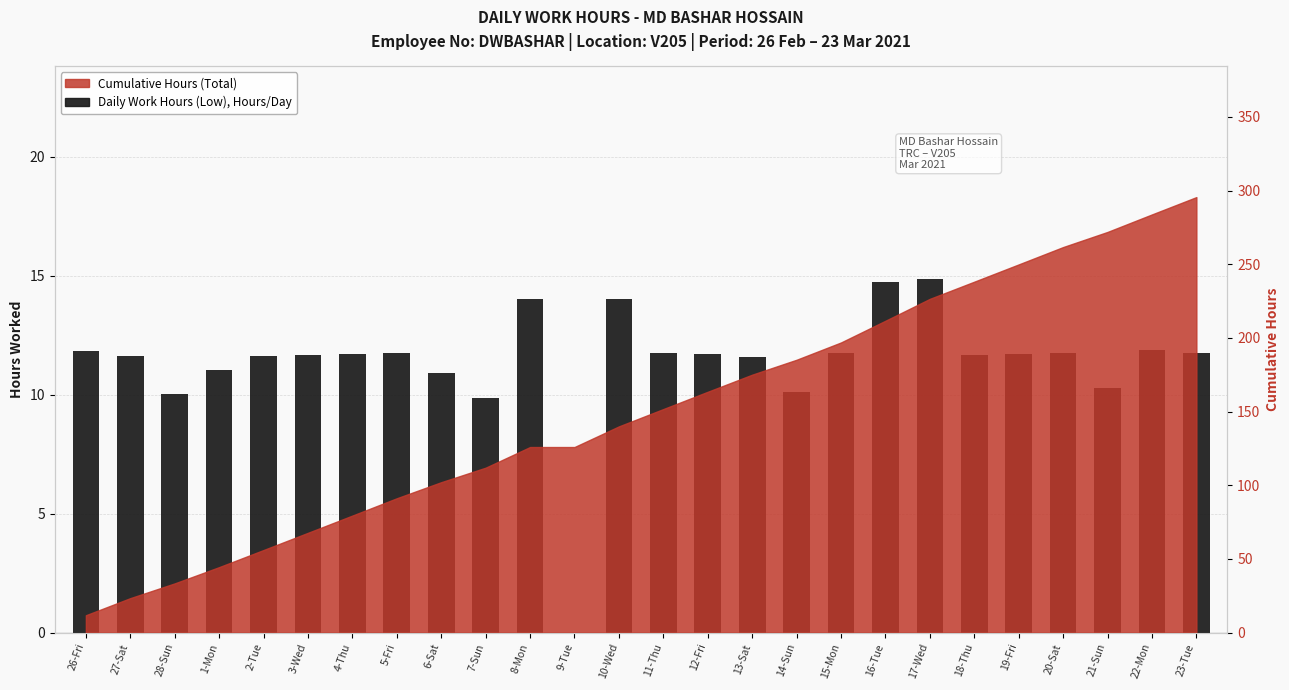

What is the label of the 3rd bar from the right?

21-Sun